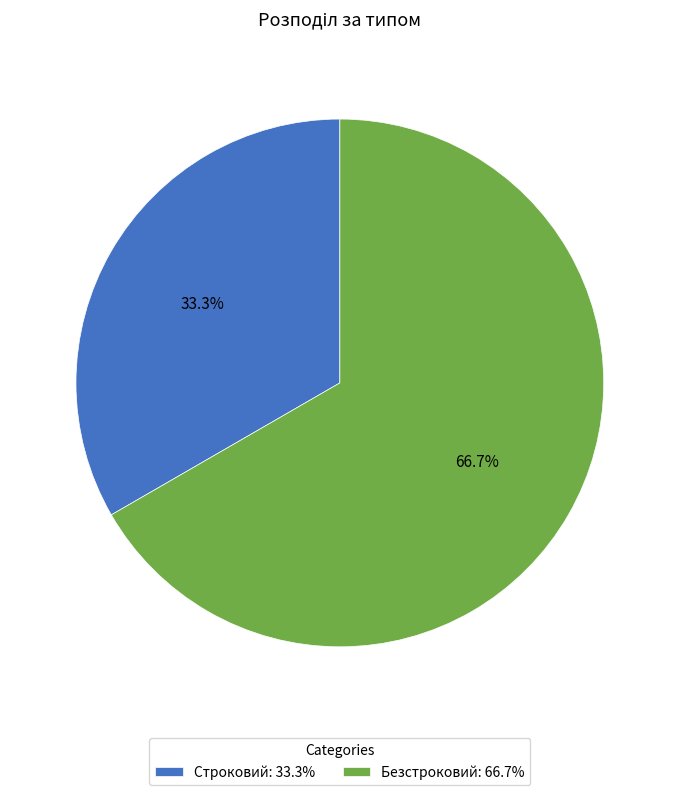

Does Безстроковий represent more than half of the total?

Yes